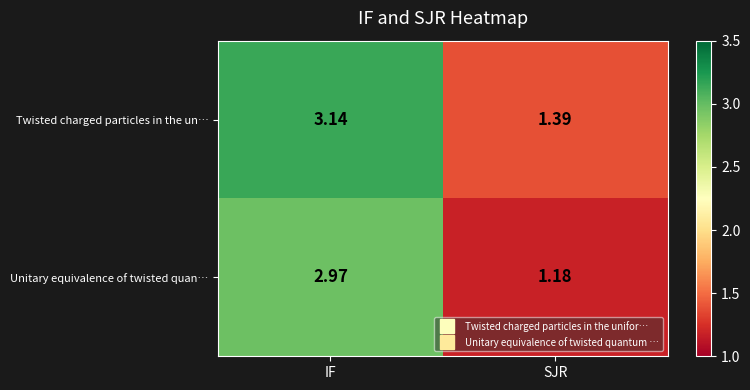

How many data points does each series have?

2